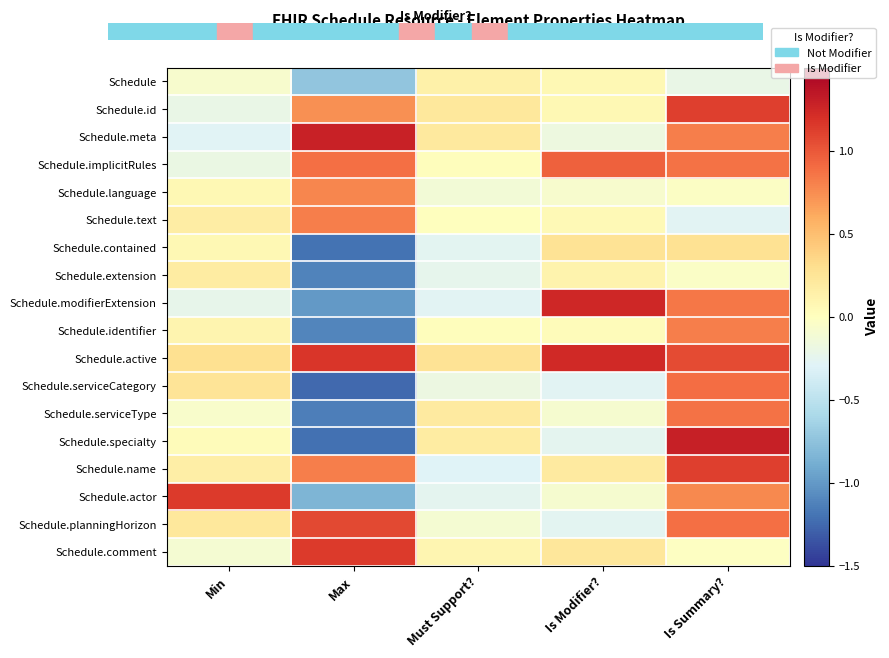

What is the total value across all series at Min?

1.5